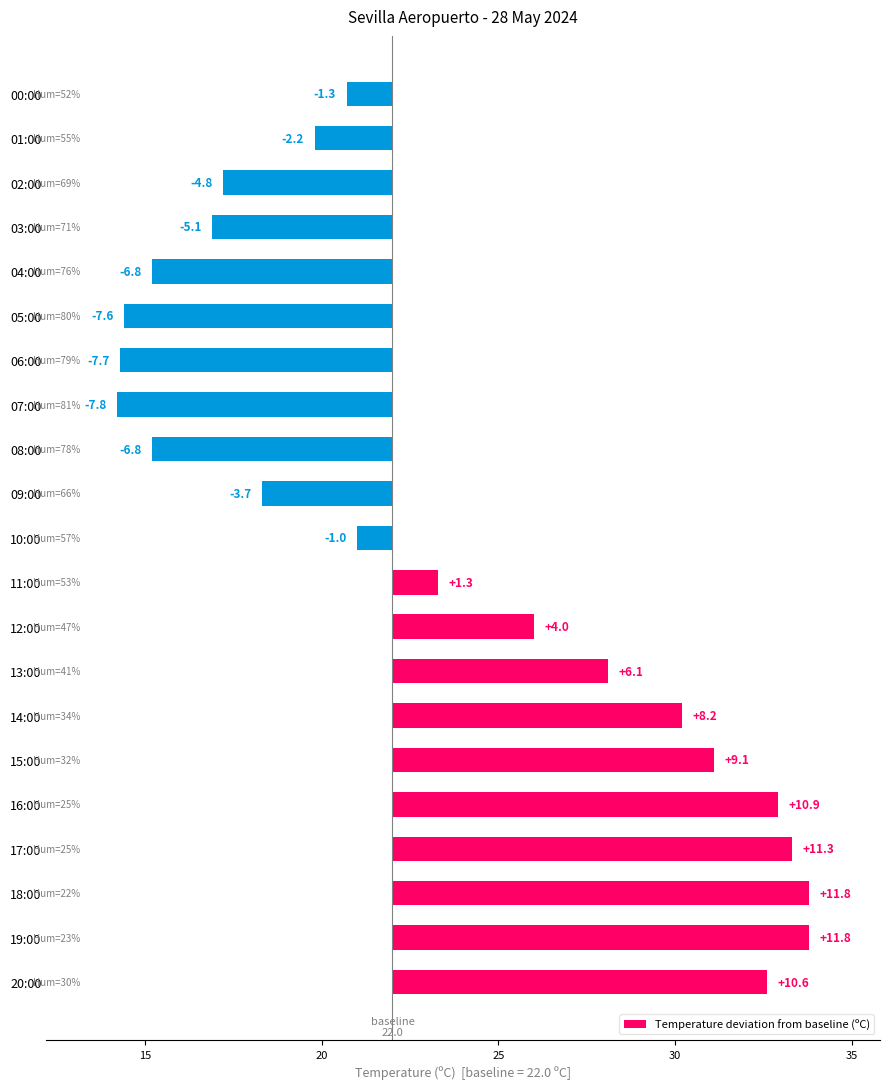

How many series are shown in this chart?

1